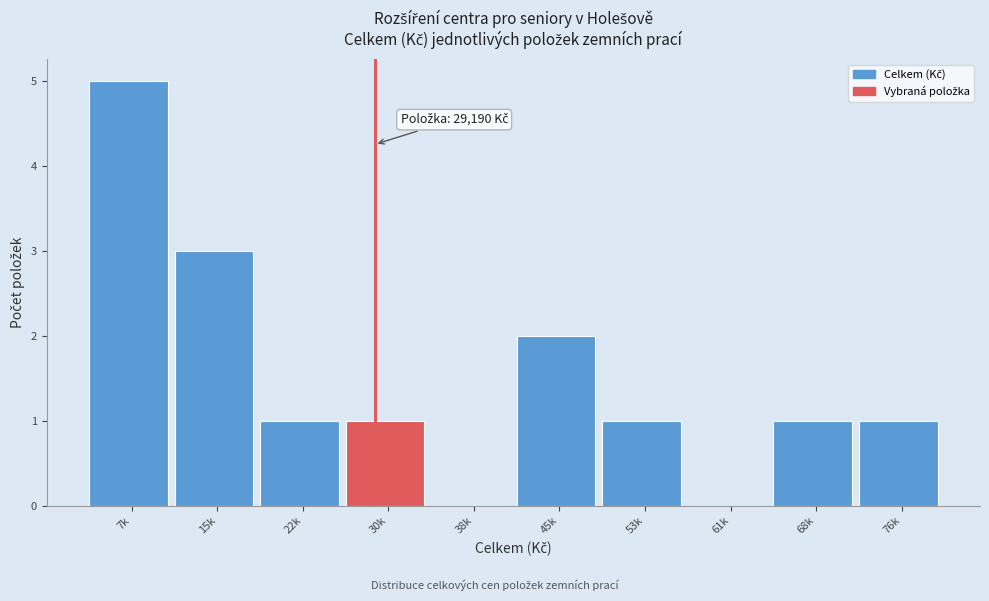

Reading right to left, transcribe all the data shown in this chart.

76k=1	68k=1	61k=0	53k=1	45k=2	38k=0	30k=1	22k=1	15k=3	7k=5